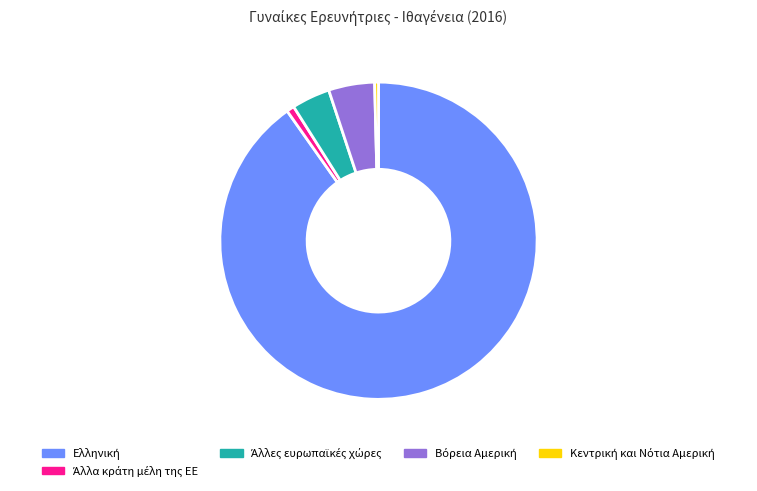

Does any single category account for the majority?

Yes